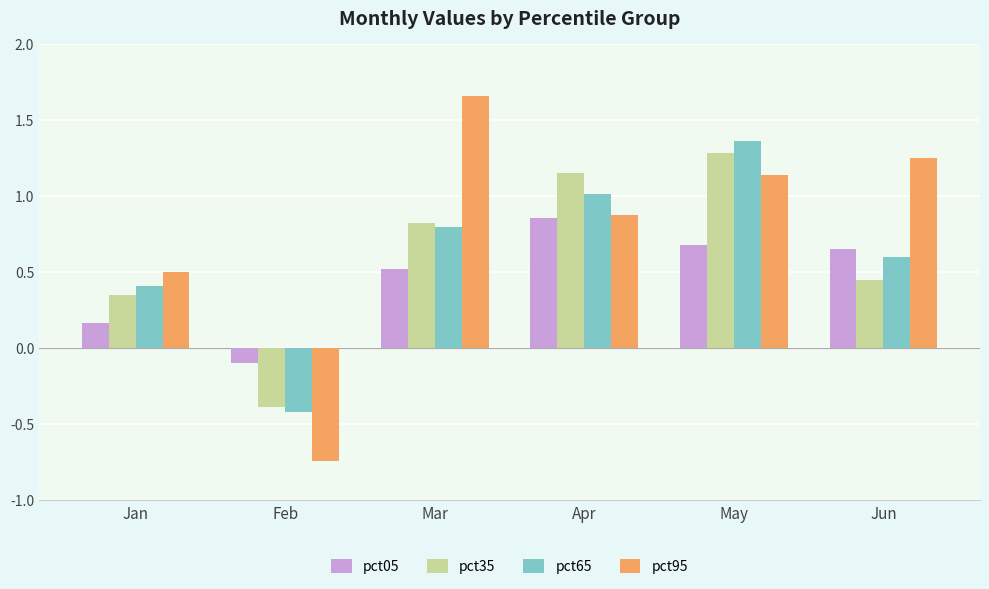

Read the pct05 value at Mar.

0.5